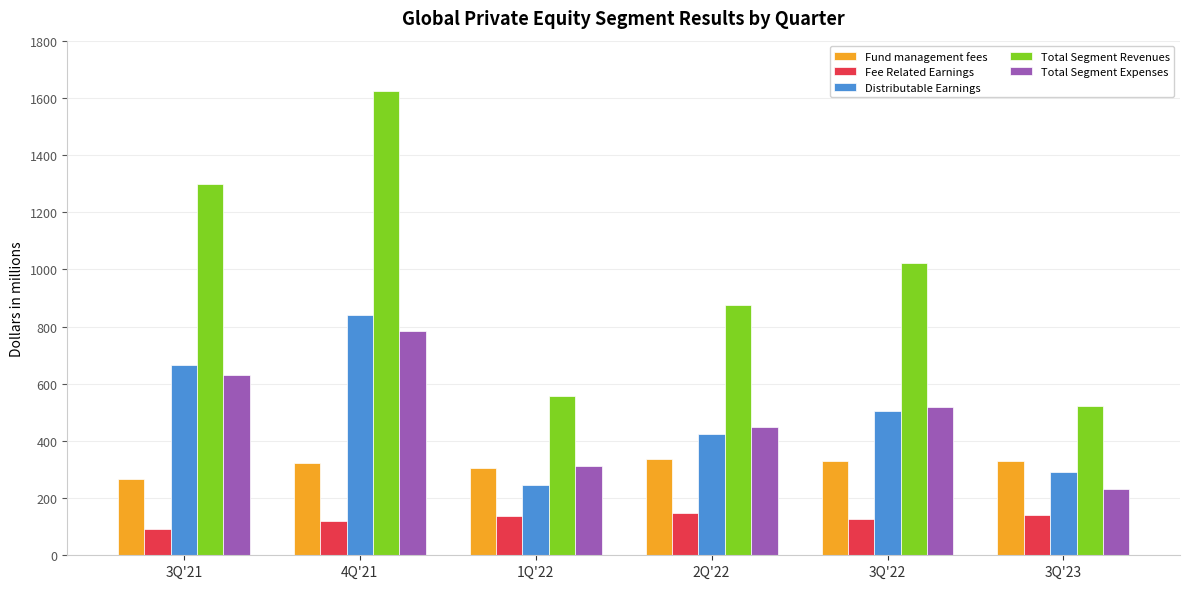

Read the Fee Related Earnings value at 2Q'22.

147.0